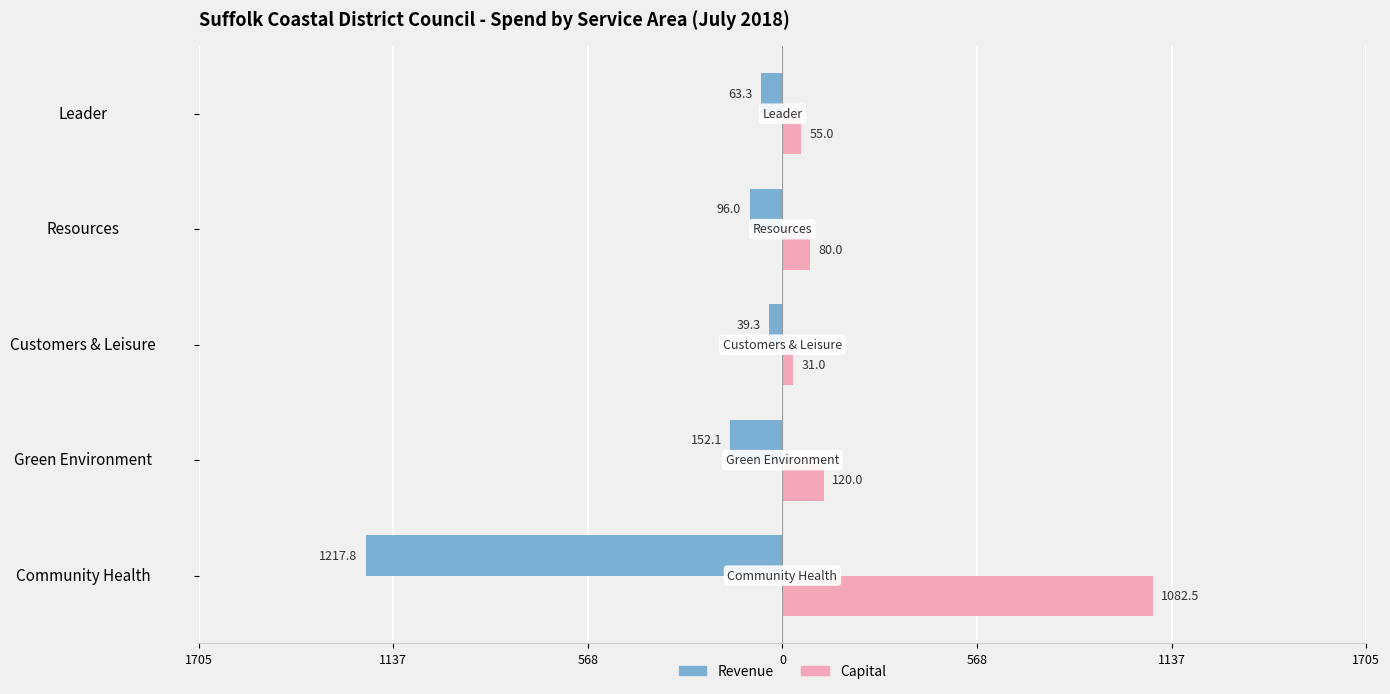

What are all the series names shown in the legend?

Revenue, Capital